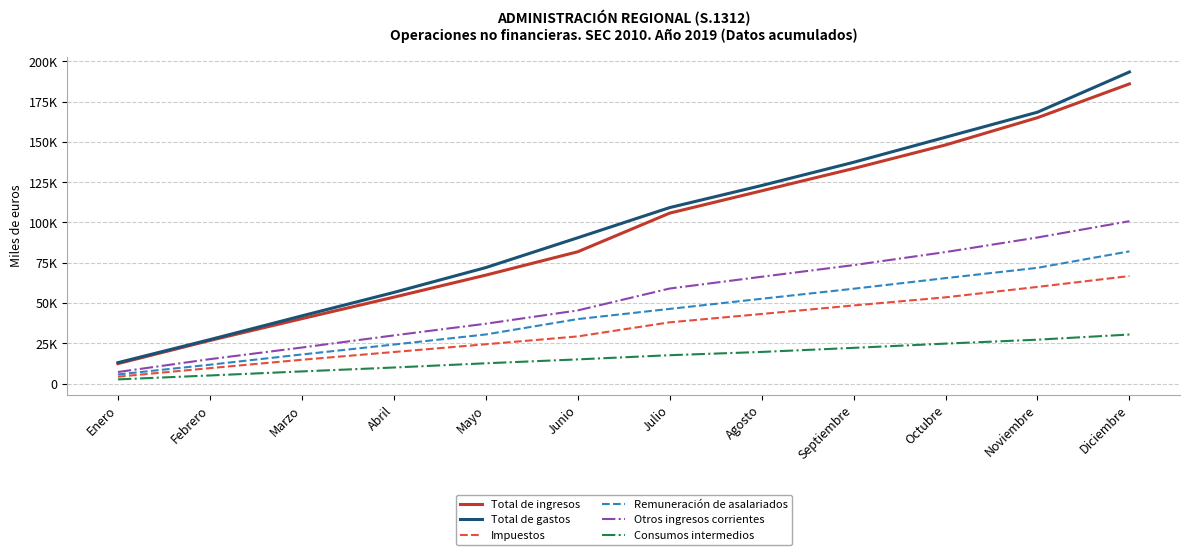

Which label corresponds to the smallest value in the chart?

Enero